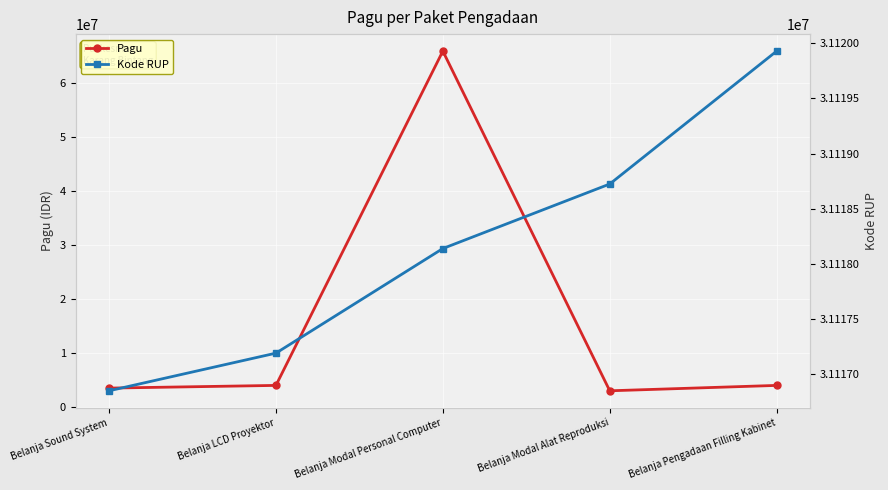

What is the total value across all series at Belanja Sound System?

34616845